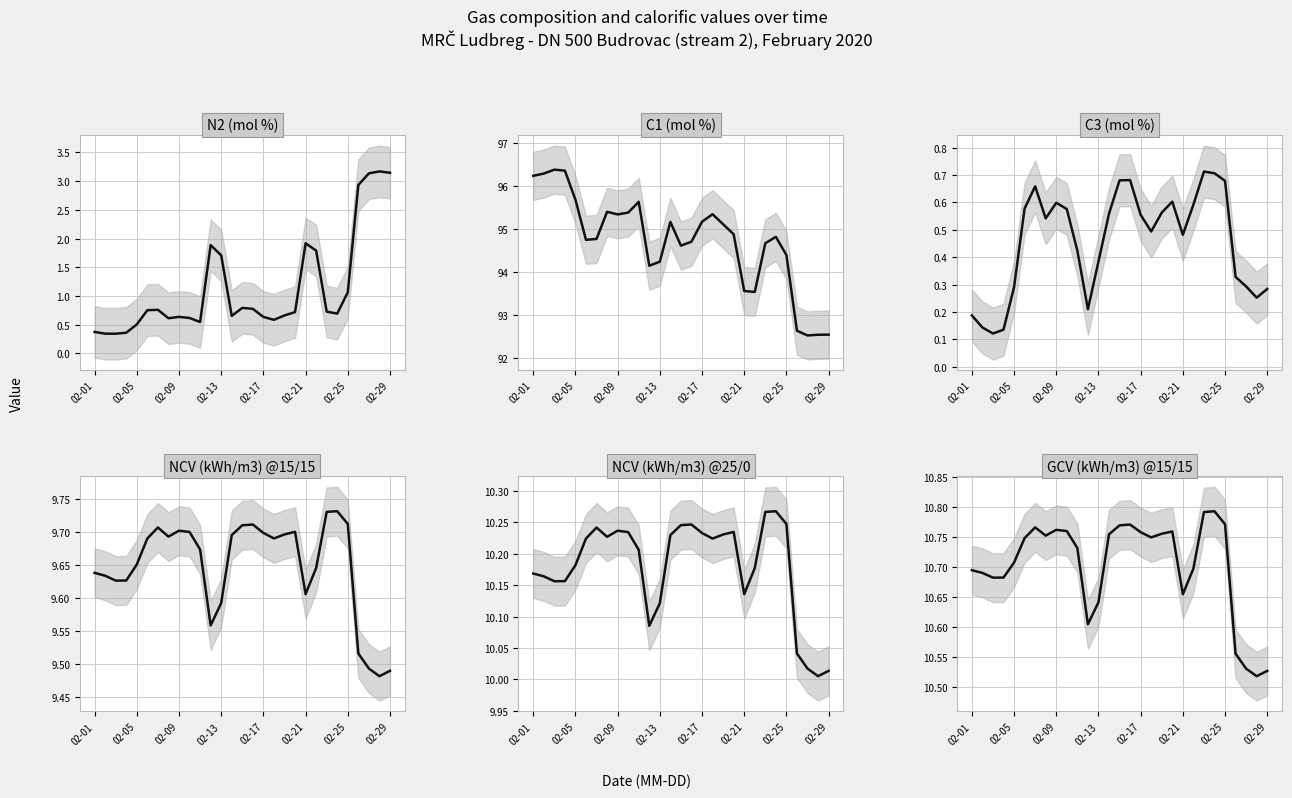

True or false: C3 (mol %) has a value of 1.1 at 02-25.

False